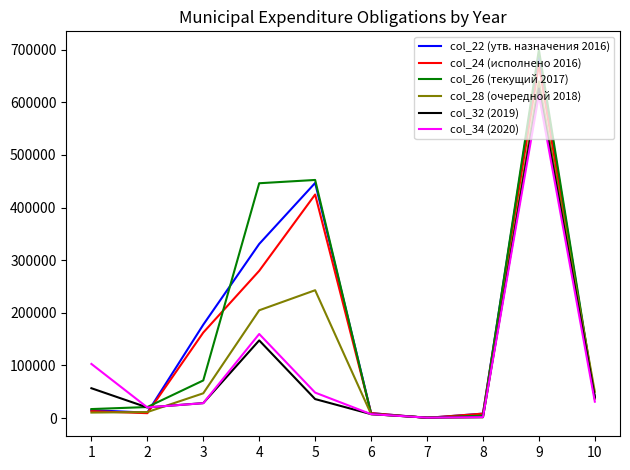

What is the difference between the maximum and second lowest values in the col_22 (утв. назначения 2016) series?

679933.5